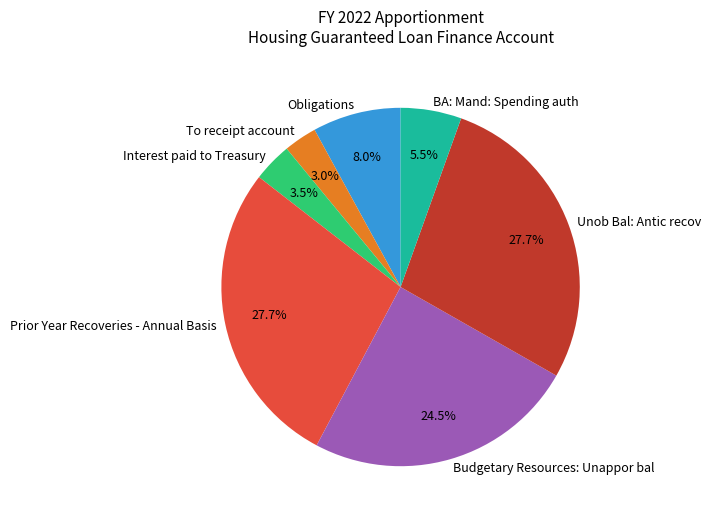

Which category has the smallest portion of the pie?

To receipt account